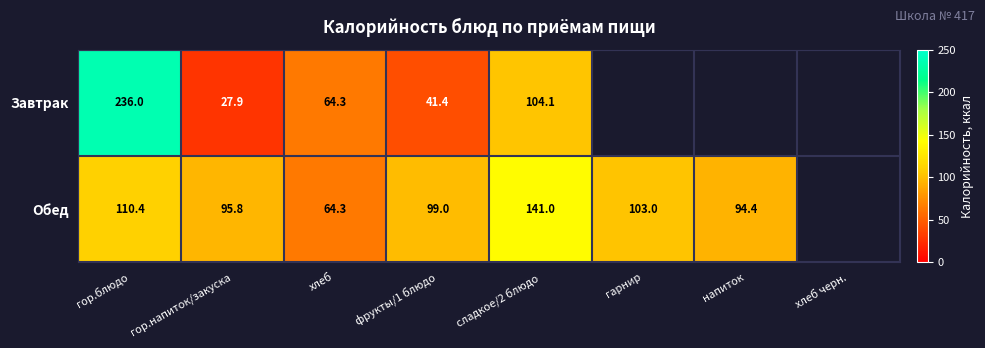

The value of Обед at гор.напиток/закуска is 95.8. True or false?

True